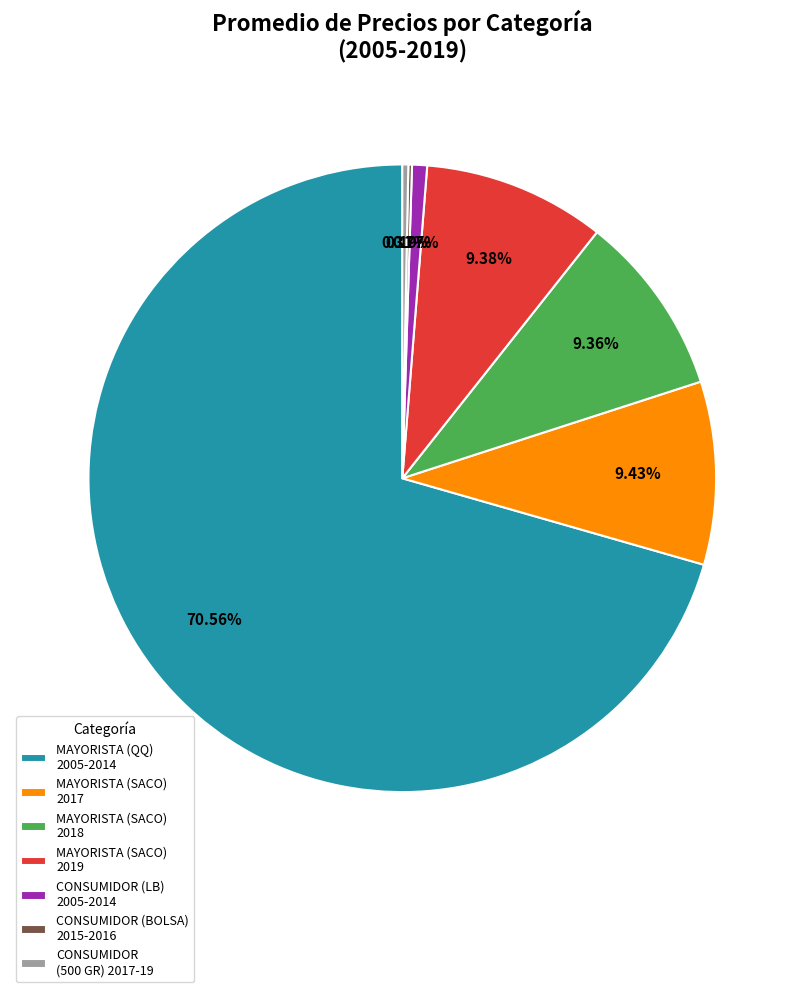

To the nearest percent, what is the difference between the largest and smallest slice percentages?

70%